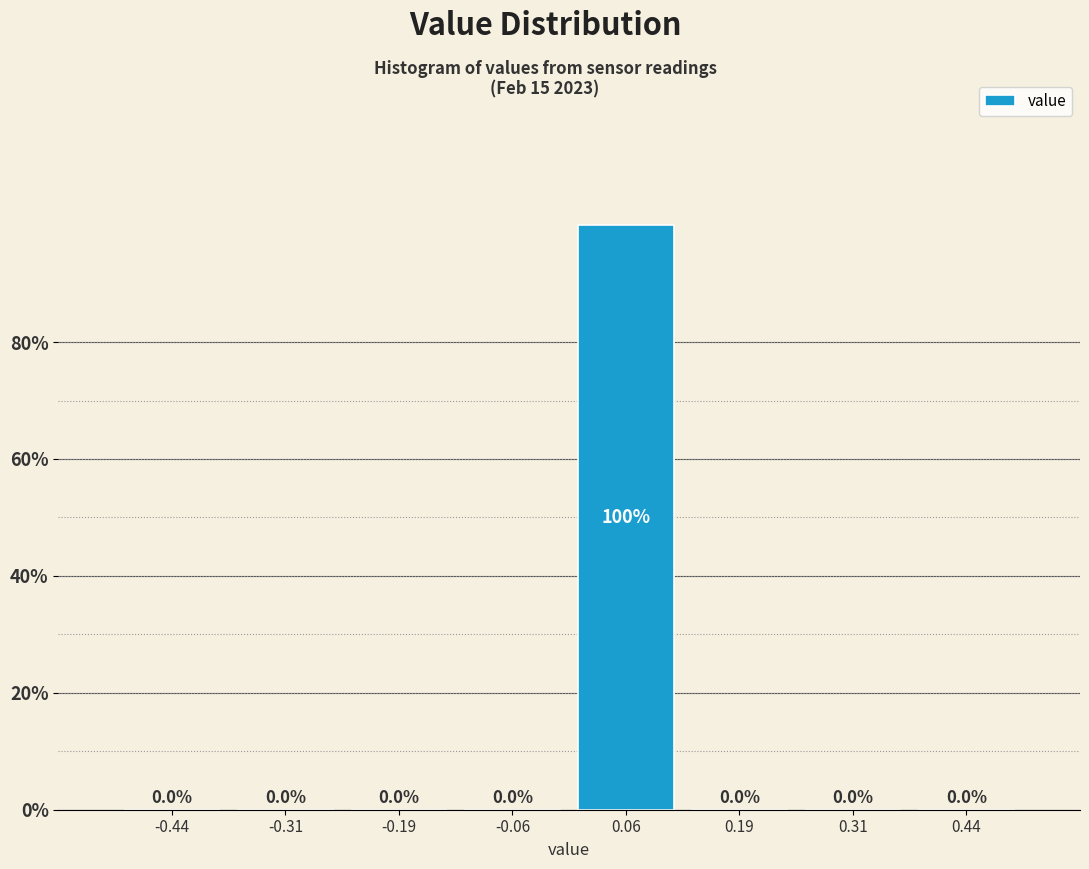

Over which range of the x-axis is the bar tallest?

0.000 to 0.125